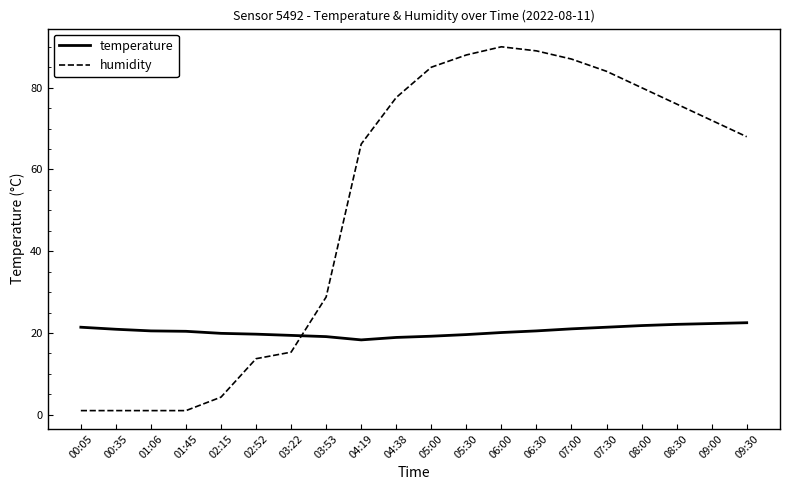

Is it true that humidity equals 13.7 at 02:52?

True